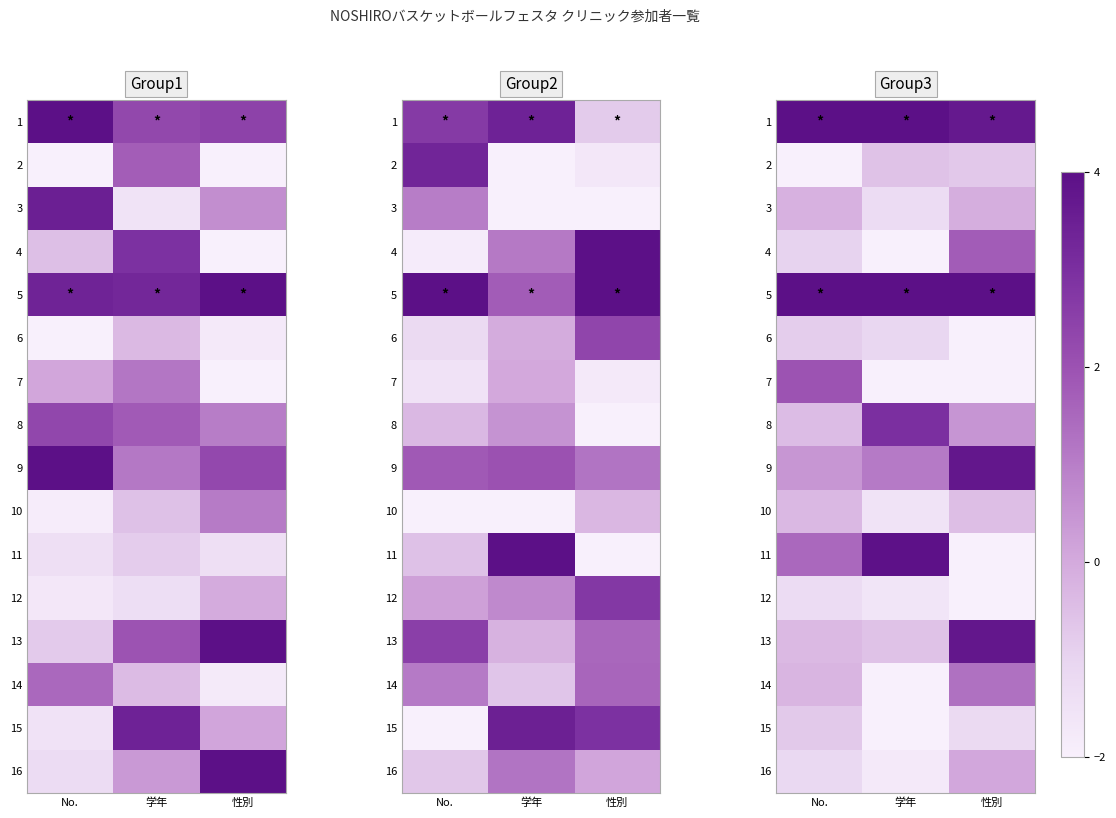

Read the 3 value at 学年.

-1.3